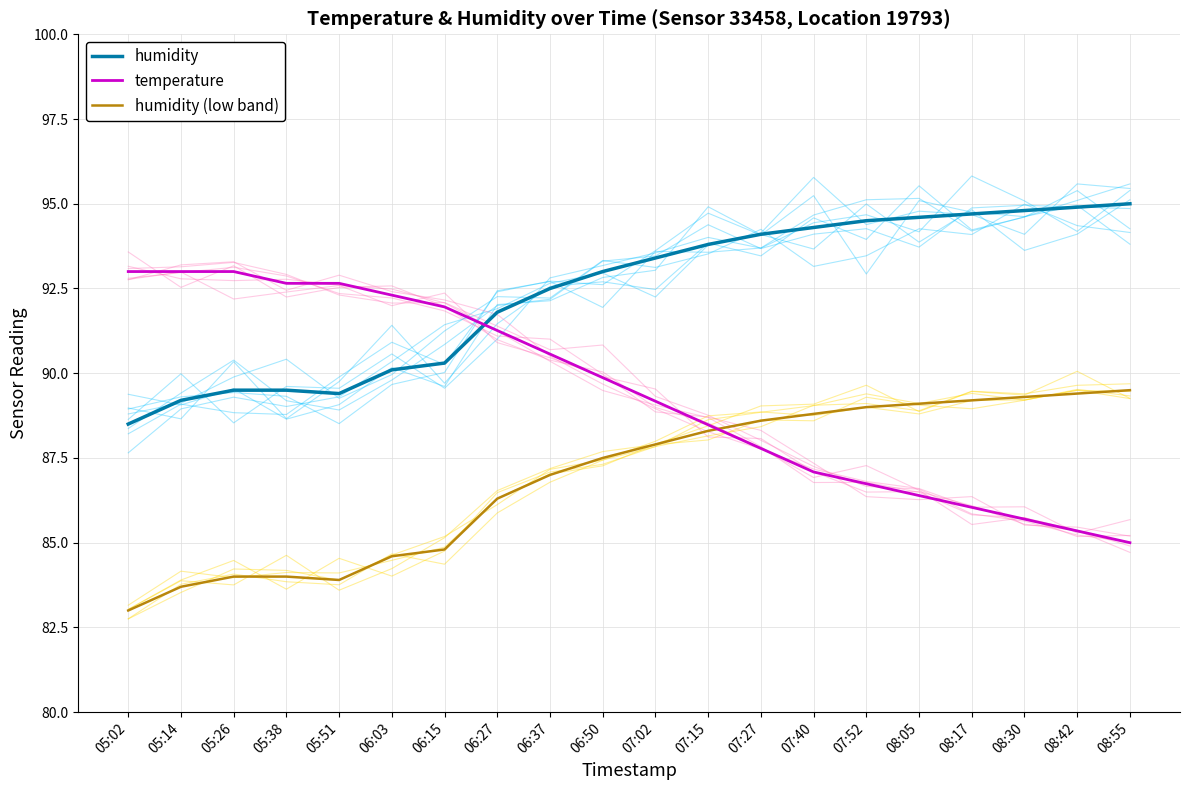

List the series in order of their overall mean, lowest first.

humidity (low band), temperature, humidity